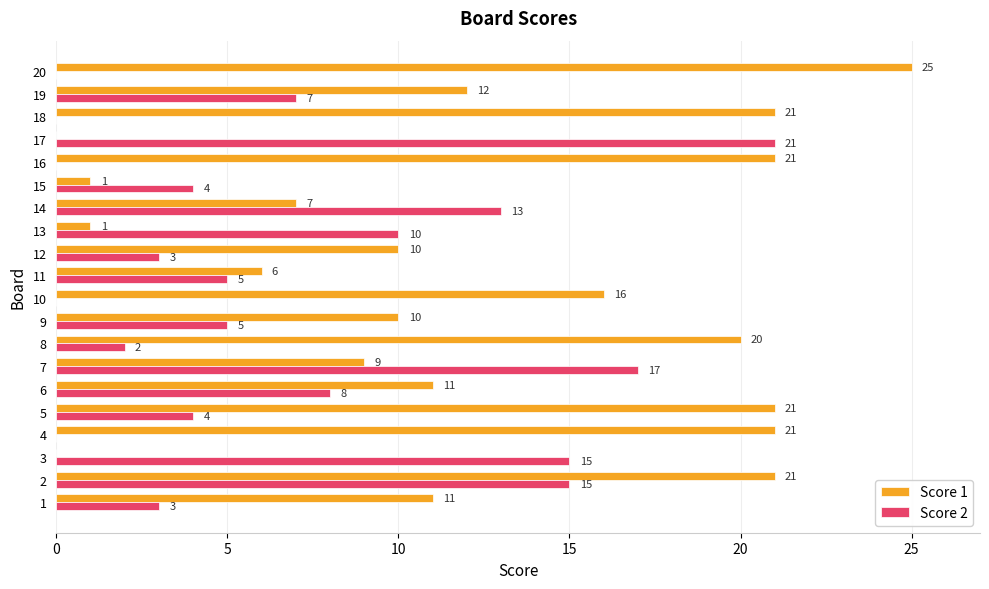

Which category has the highest value across all series?

20